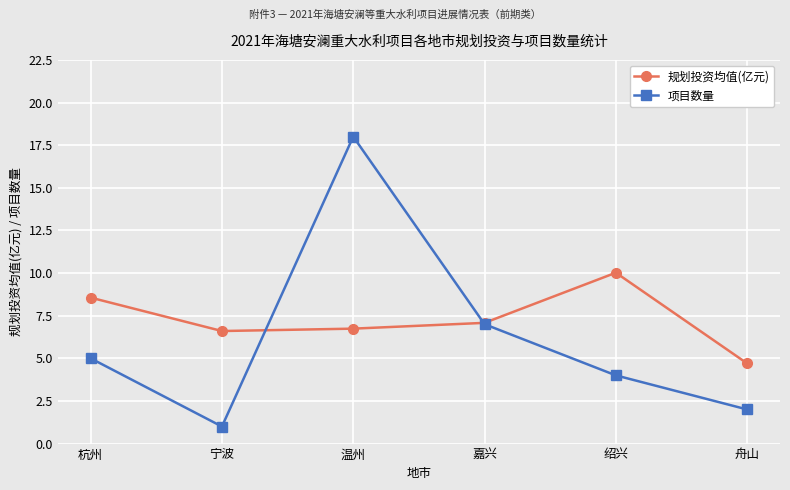

True or false: 规划投资均值(亿元) and 项目数量 cross at least once.

True